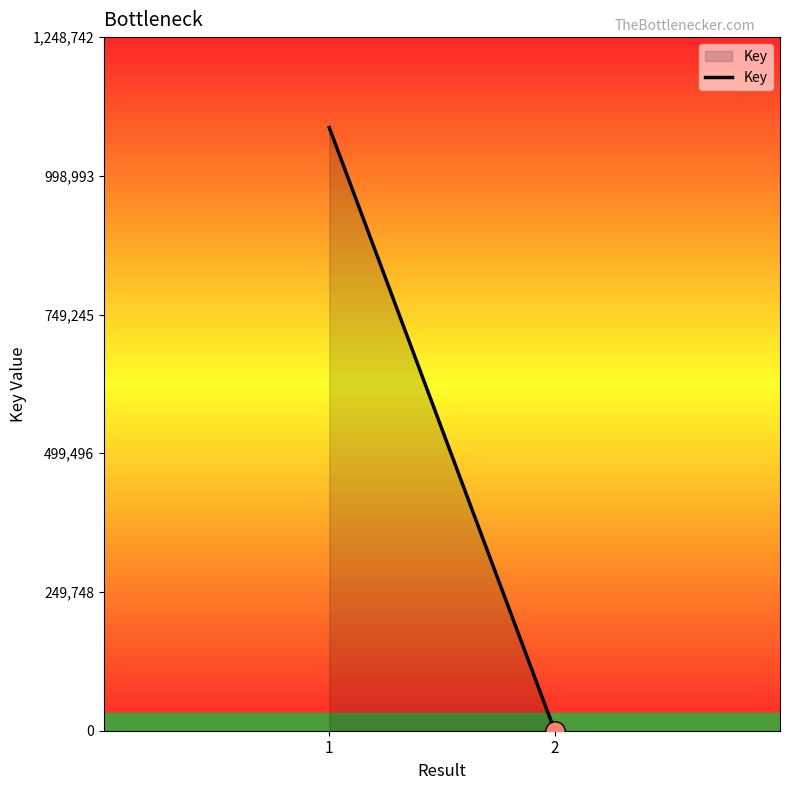

At which category does the chart reach its peak across all series?

1